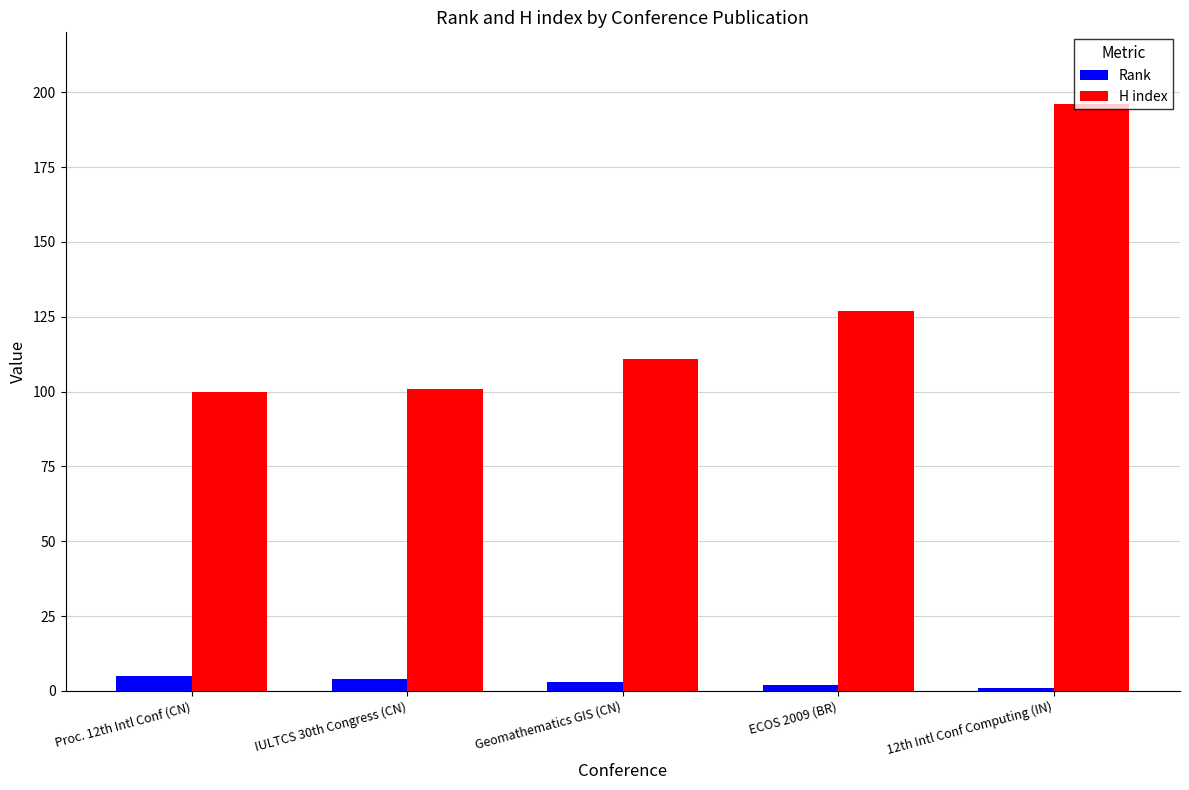

The value of H index at 12th Intl Conf Computing (IN) is 83. True or false?

False